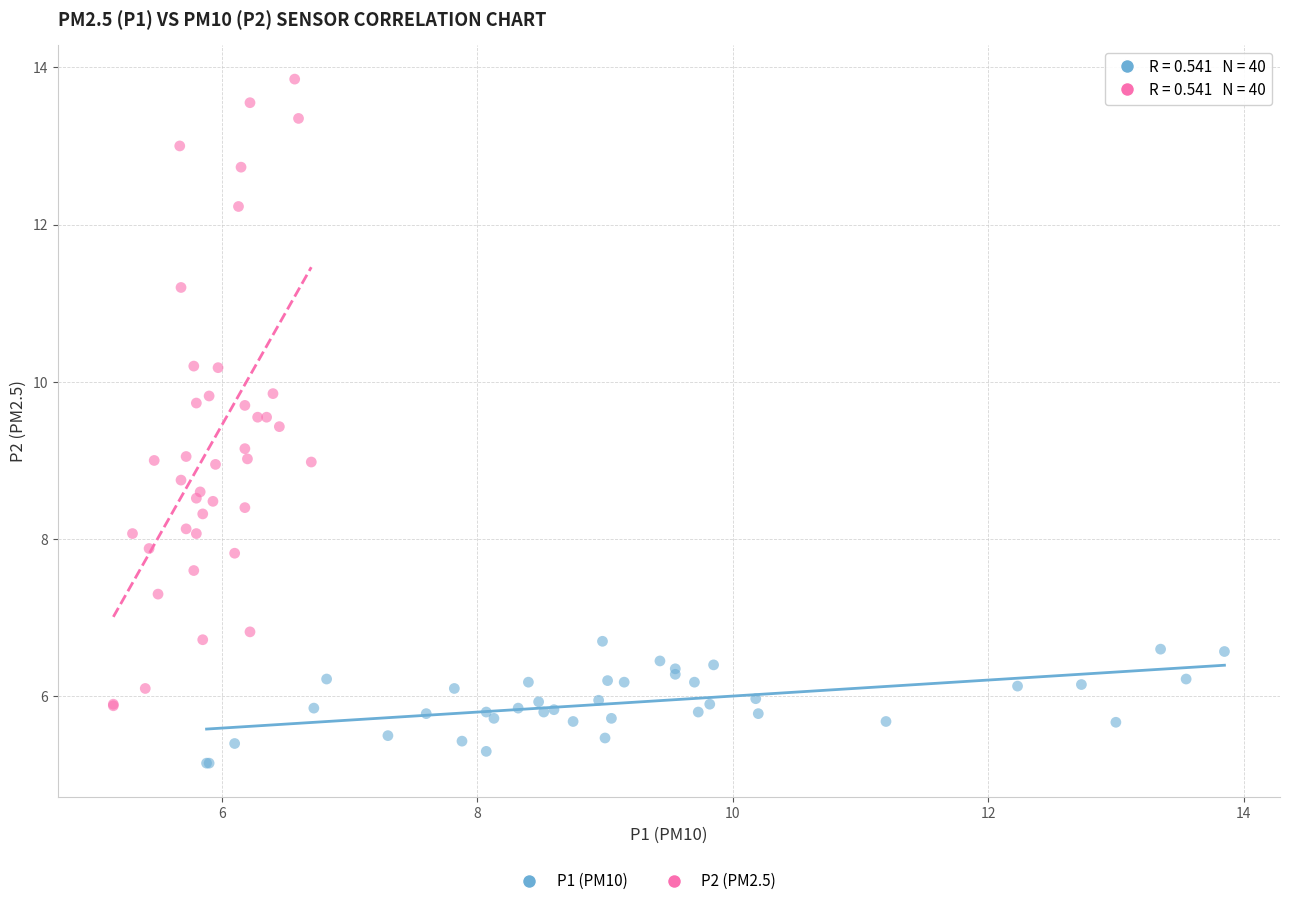

Which series contains the highest Y value?

P2 (PM2.5)